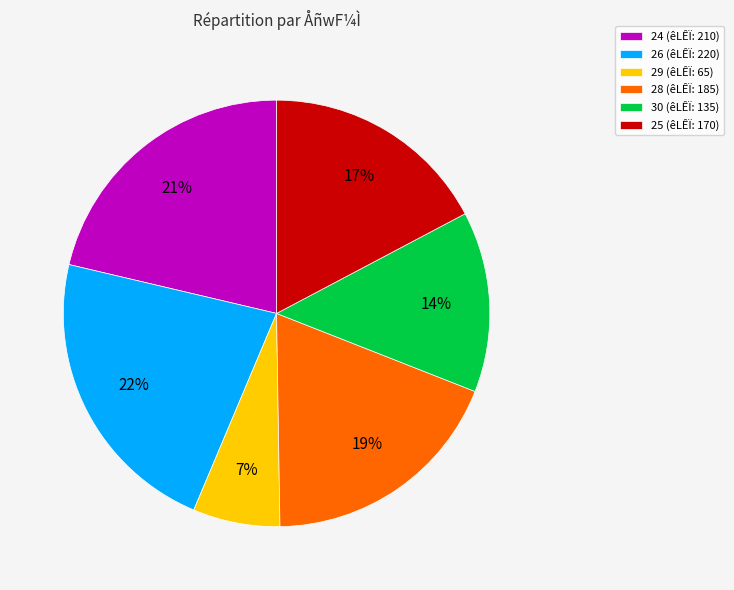

To the nearest percent, what is the combined percentage of 28 (êLÊÏ: 185) and 26 (êLÊÏ: 220)?

41%